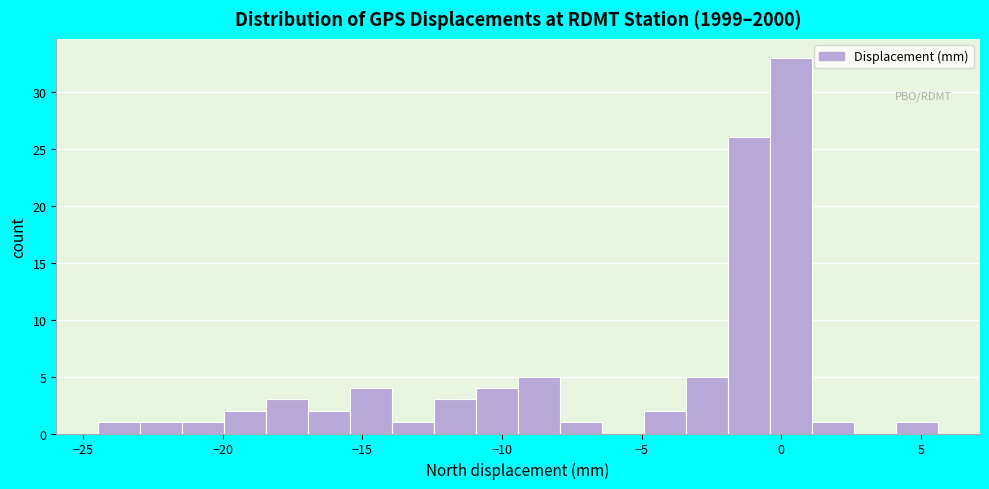

Around what value on the x-axis is the tallest bar? Give the approximate position of its centre, as read against the axis.

0.5